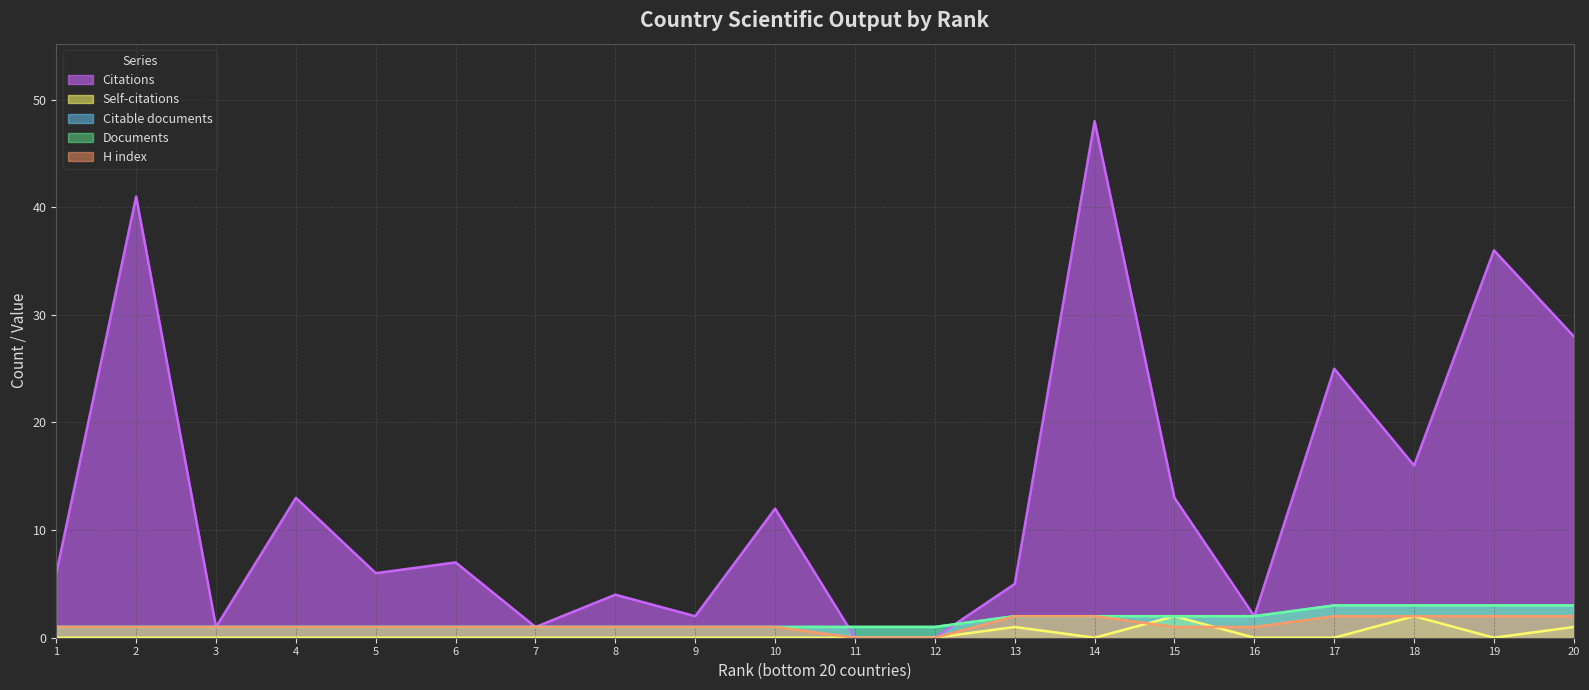

Which label corresponds to the smallest value in the chart?

11